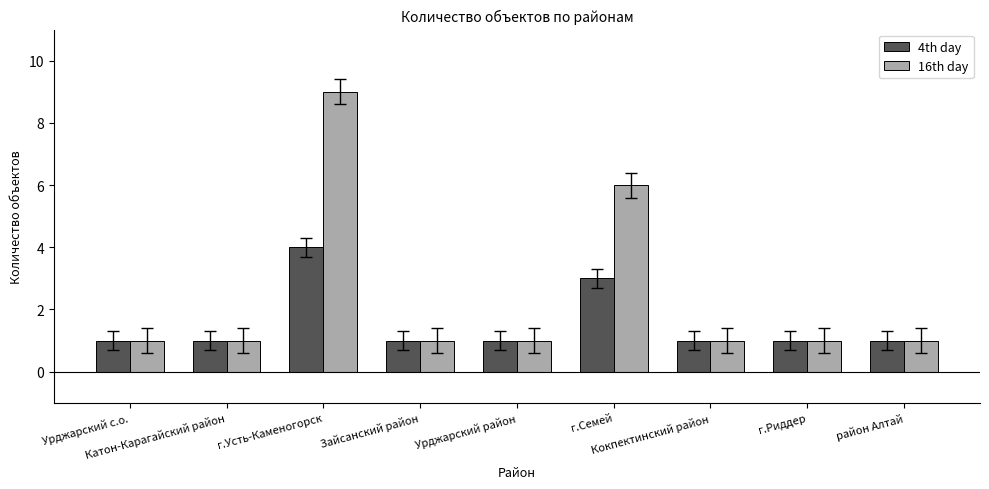

What is the maximum value for 16th day?

9